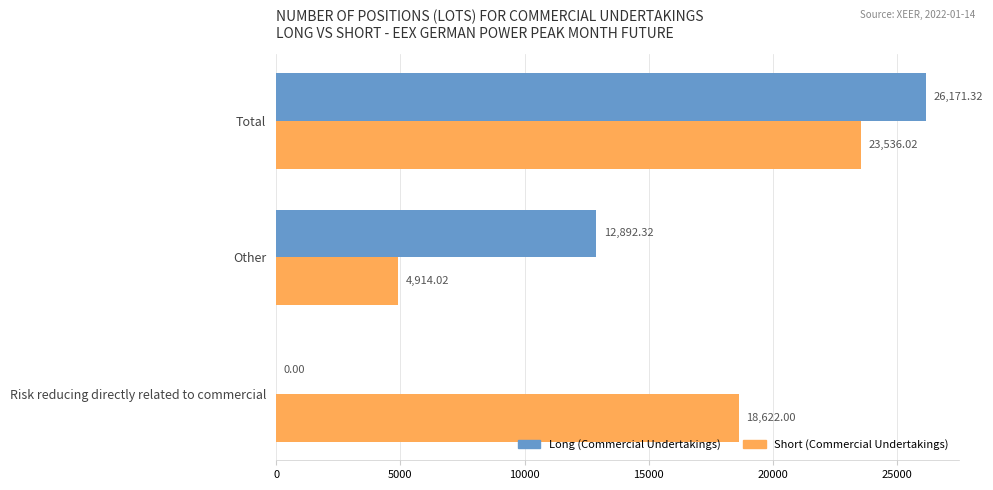

What is the sum of the Long (Commercial Undertakings) values at Total and Other?

39063.6